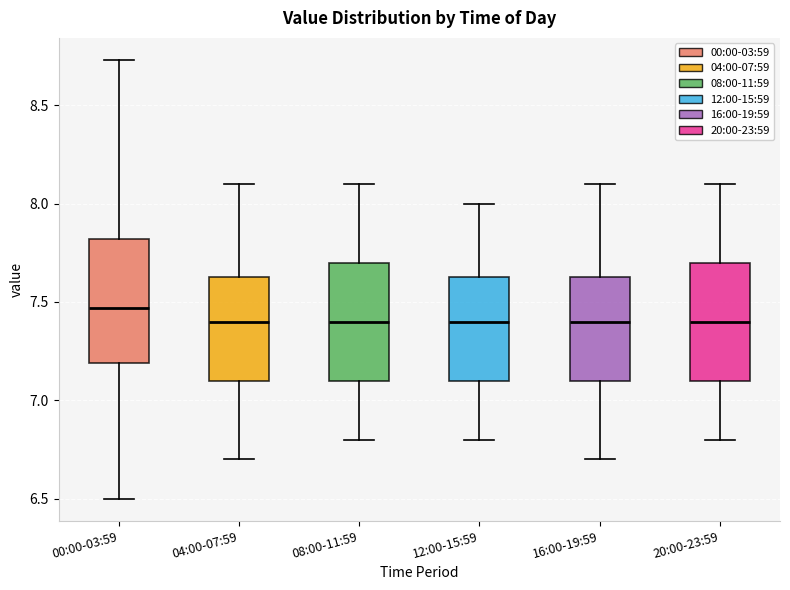

Reading left to right, read every box against the y-axis: the position of its median line, the range the box covers, and the ends of its whiskers. The values are not printed on the chart, so give them approximately, as read against the axis.

00:00-03:59: median 7.45, box 7.20 to 7.80, whiskers 6.50 to 8.75
04:00-07:59: median 7.40, box 7.10 to 7.65, whiskers 6.70 to 8.10
08:00-11:59: median 7.40, box 7.10 to 7.70, whiskers 6.80 to 8.10
12:00-15:59: median 7.40, box 7.10 to 7.65, whiskers 6.80 to 8.00
16:00-19:59: median 7.40, box 7.10 to 7.65, whiskers 6.70 to 8.10
20:00-23:59: median 7.40, box 7.10 to 7.70, whiskers 6.80 to 8.10